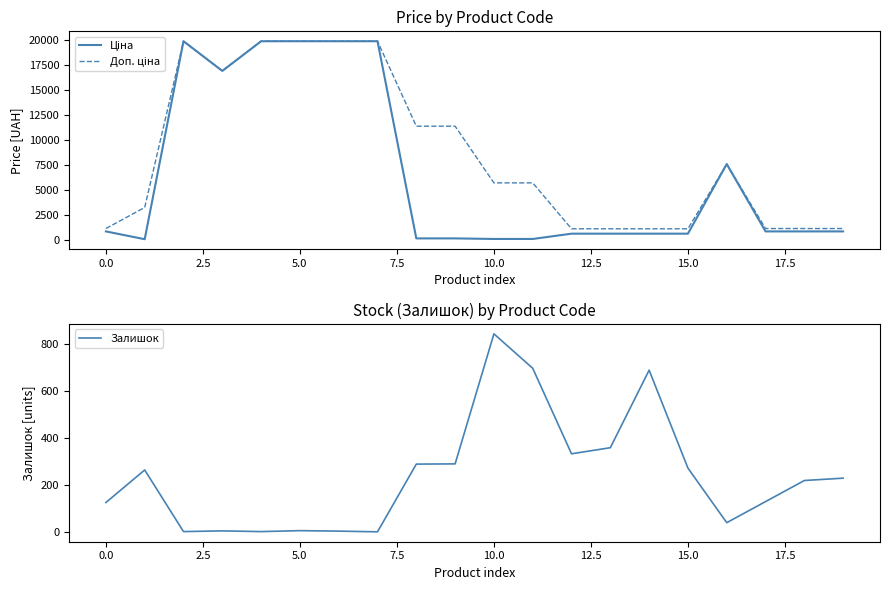

What is the maximum value for Залишок?

845